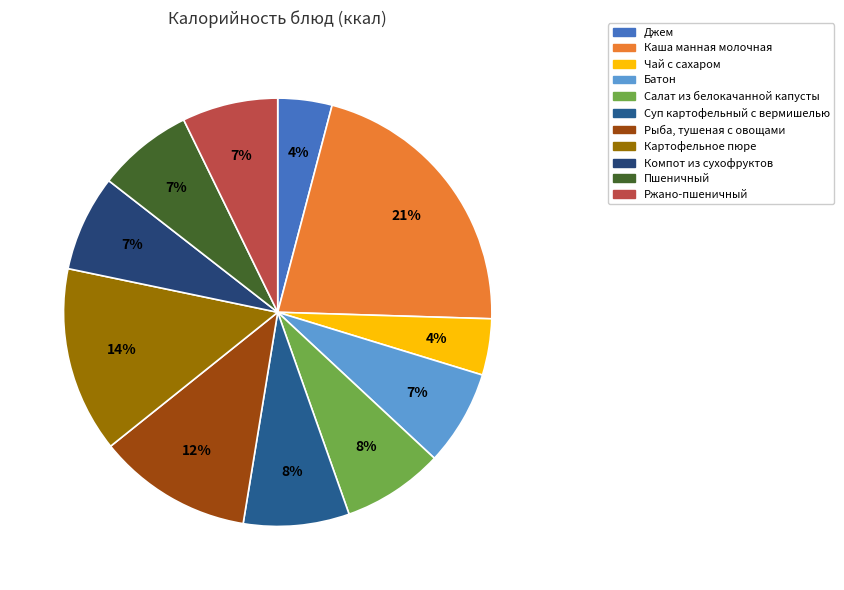

Is the sum of Чай с сахаром and Картофельное пюре greater than half?

No